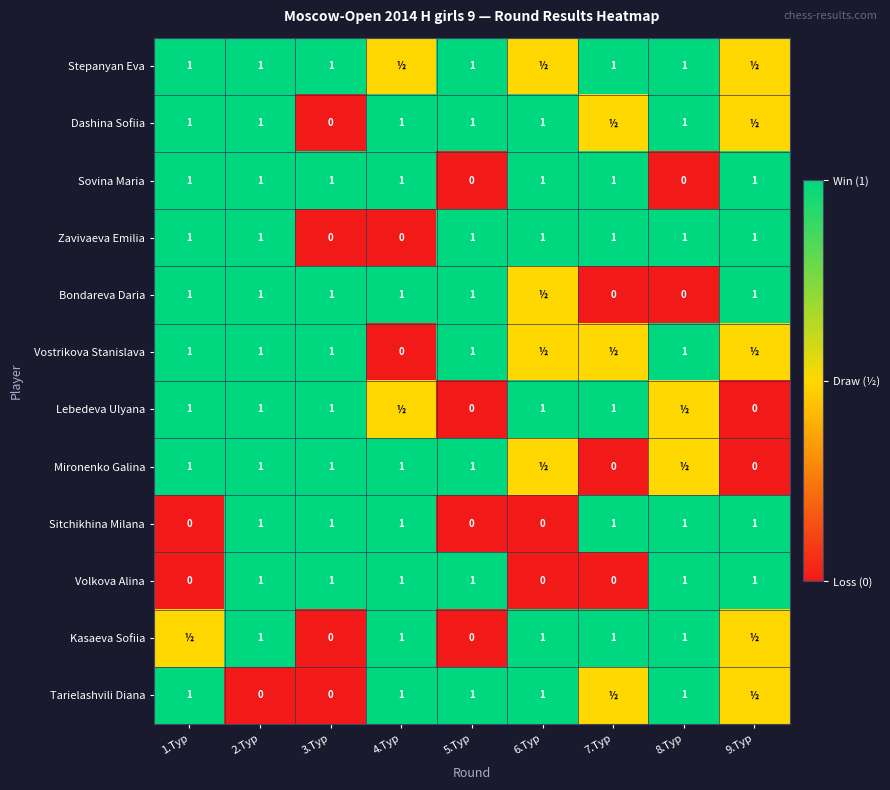

True or false: Vostrikova Stanislava has a value of 0.6 at 1.Тур.

False